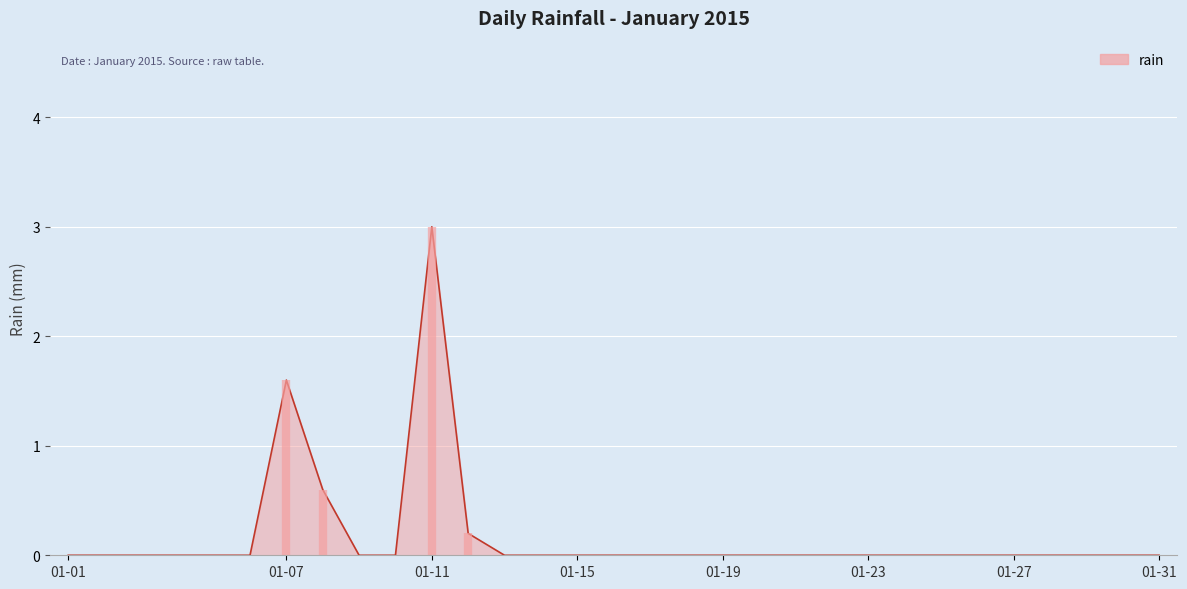

True or false: the data shows 0.0 at 01-31.

True